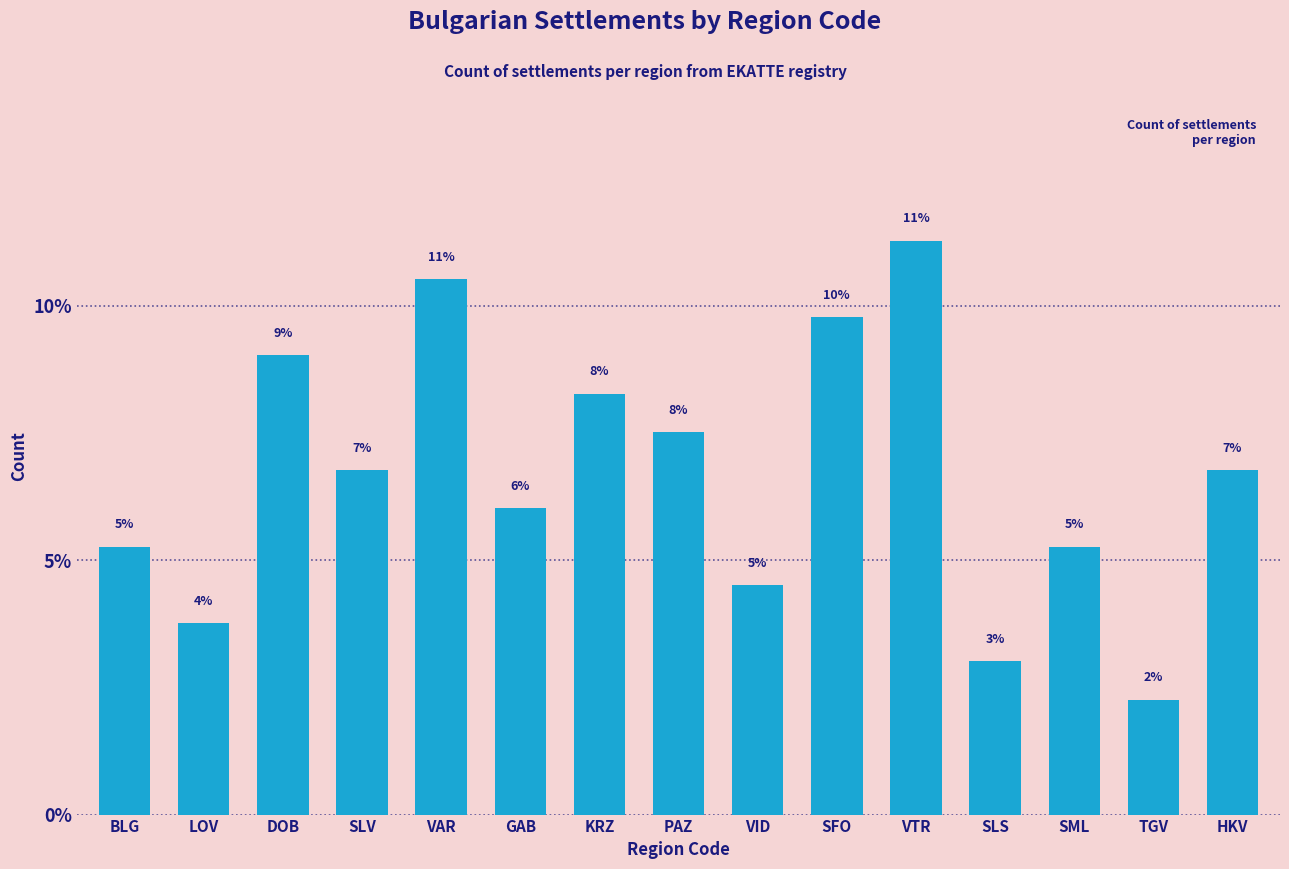

Where is the data nearest to the value 6?

GAB